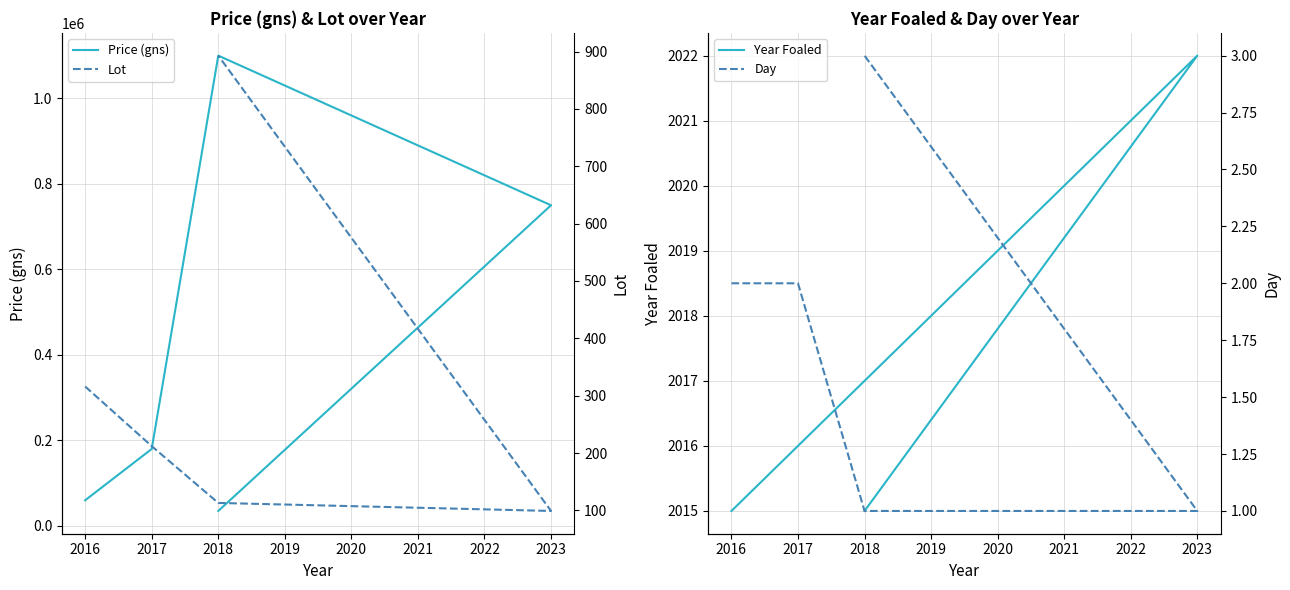

What is the highest value of the Day series?

3